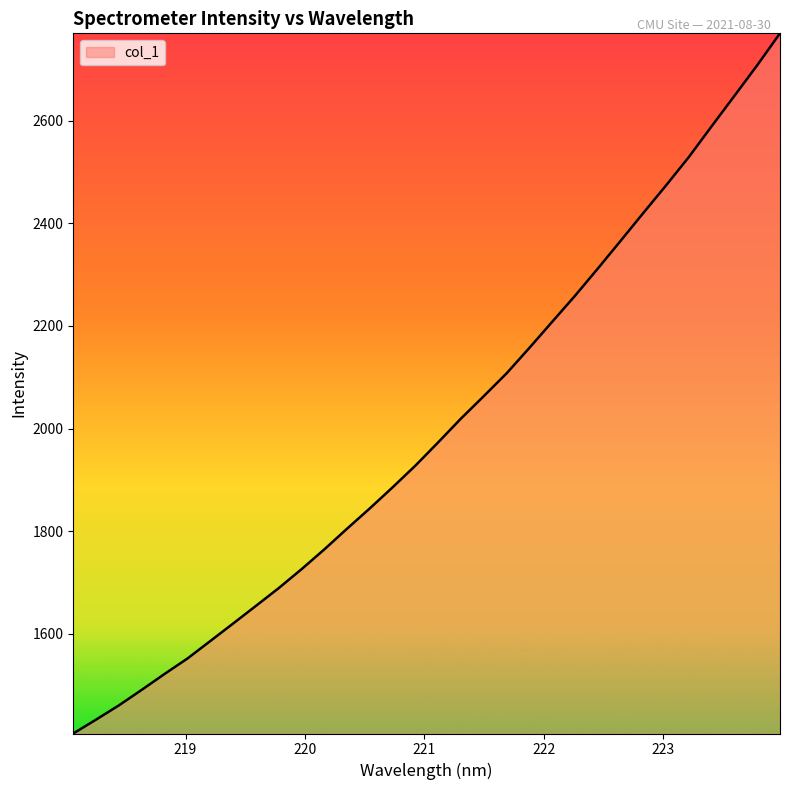

What is the average value?

1999.1